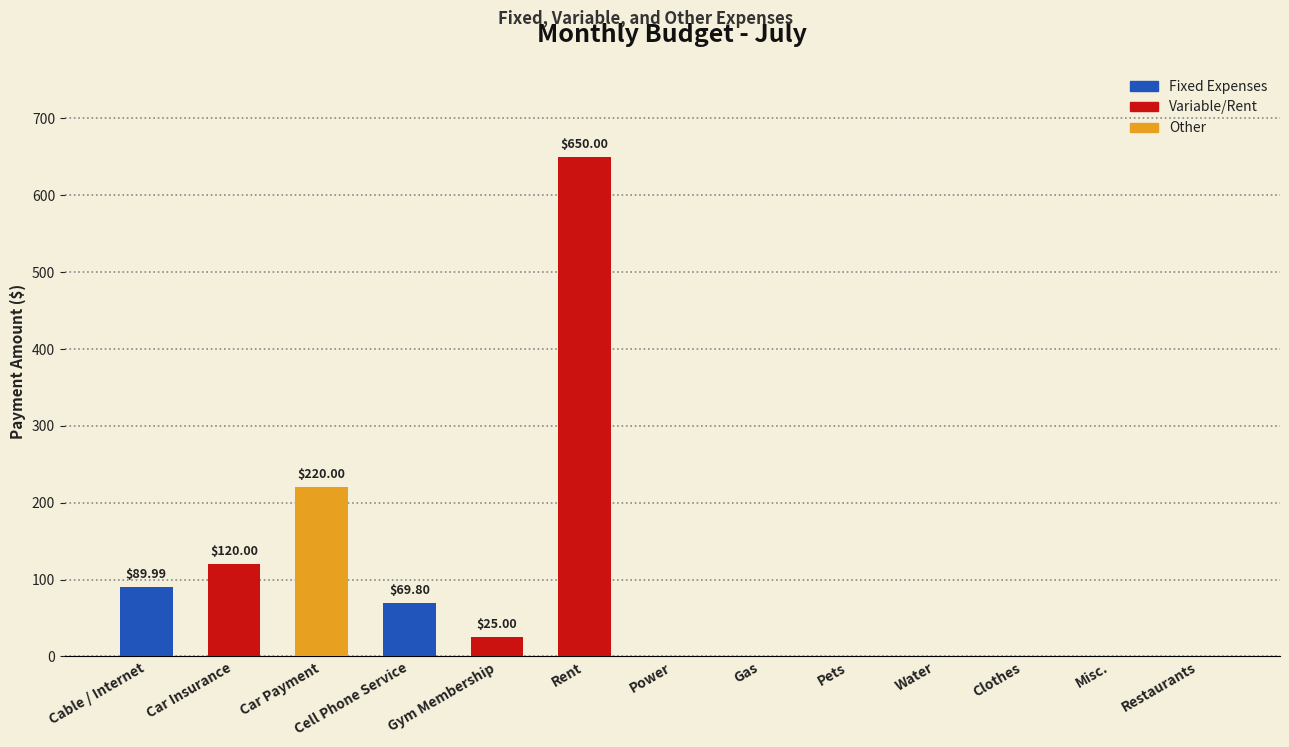

What is the sum of the values at Misc. and Gym Membership?

25.0